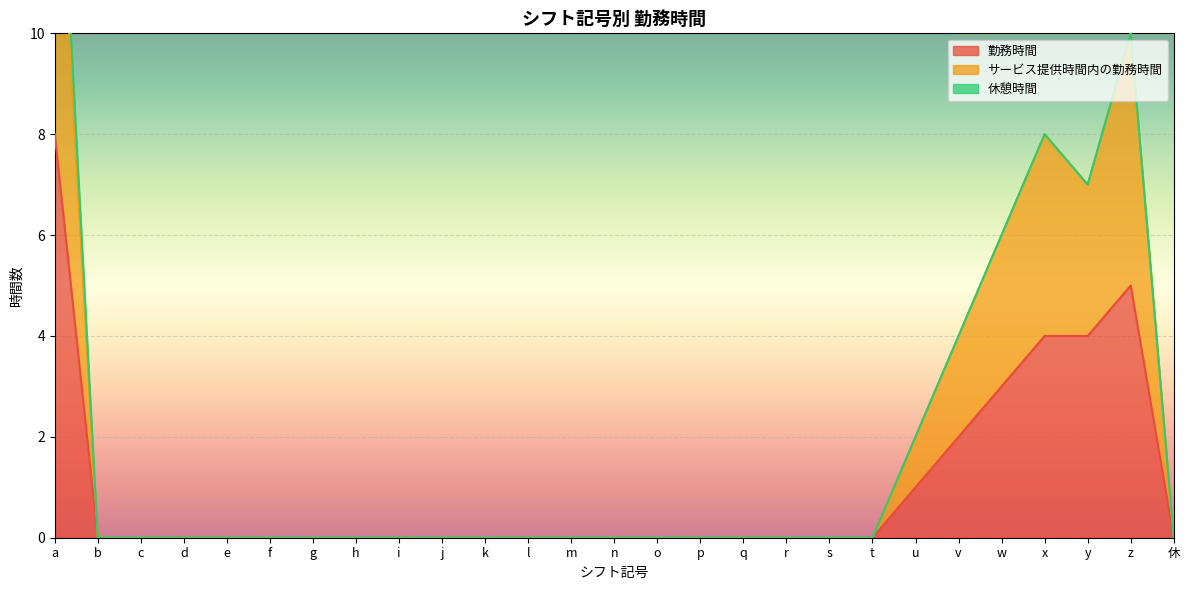

What is the label of the 13th point from the left?

m